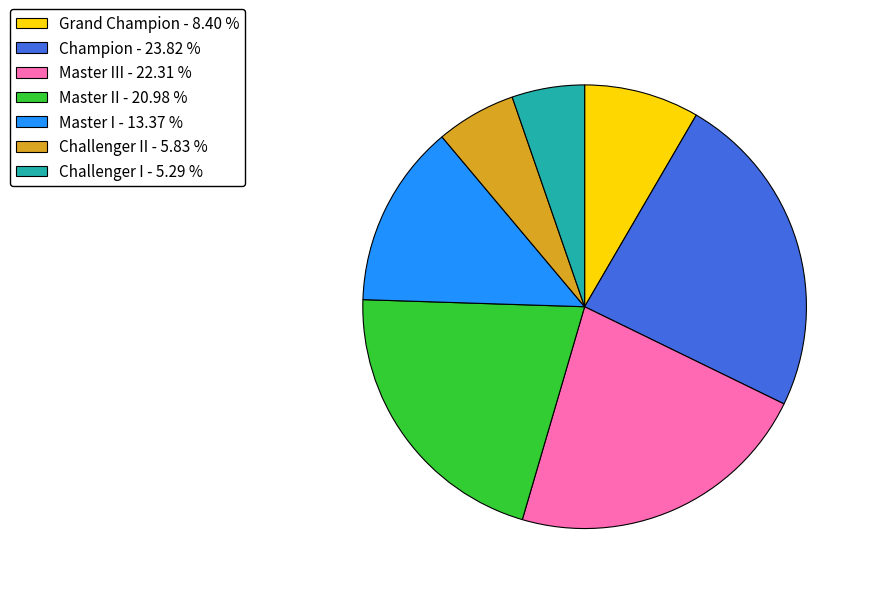

Between Master II - 20.98 % and Grand Champion - 8.40 %, which is larger?

Master II - 20.98 %